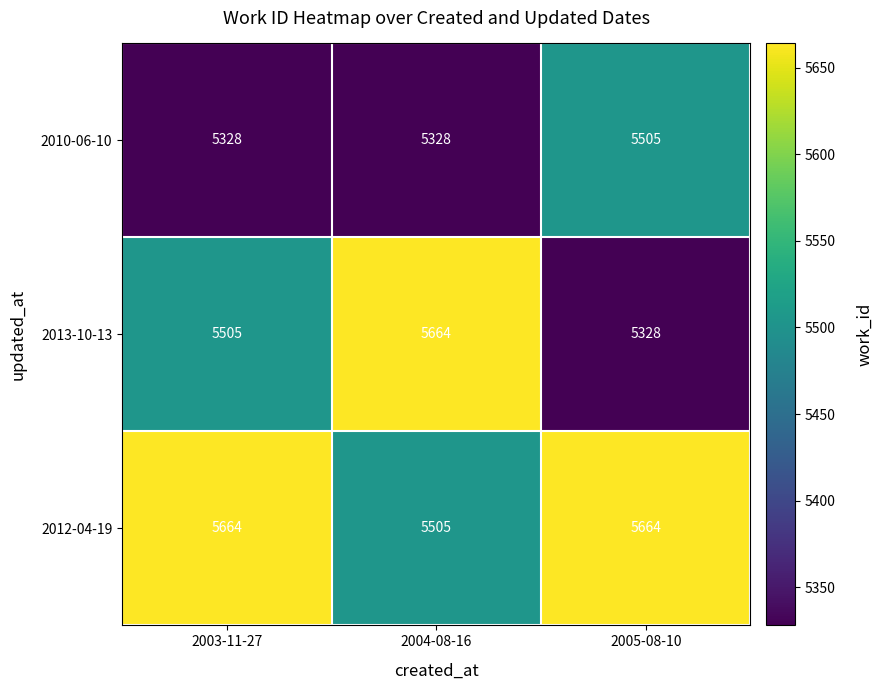

Which has a higher value, 2003-11-27 or 2005-08-10?

2005-08-10